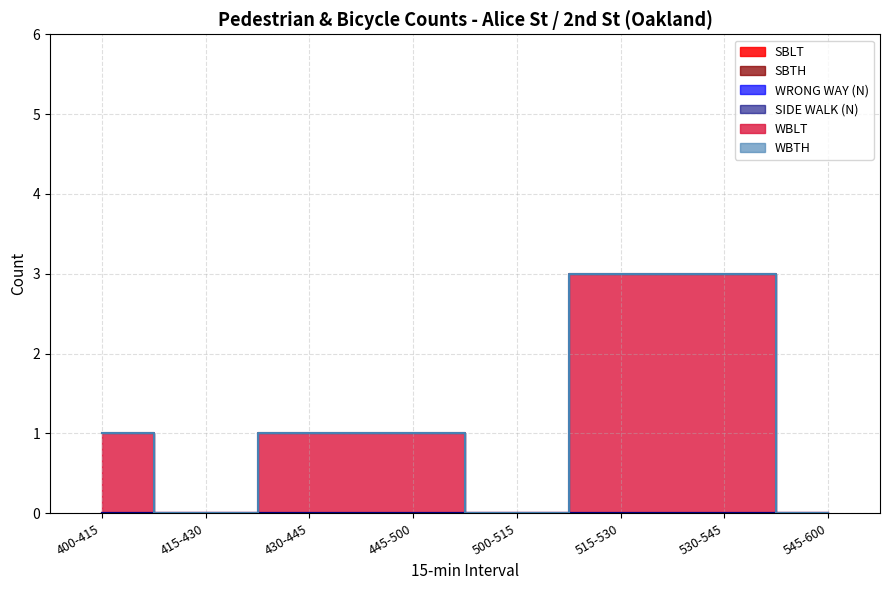

Reading right to left, extract all data points from this chart.

SBLT: 0	0	0	0	0	0	0	0
SBTH: 0	0	0	0	0	0	0	0
WRONG WAY (N): 0	0	0	0	0	0	0	0
SIDE WALK (N): 0	0	0	0	0	0	0	0
WBLT: 0	3	3	0	1	1	0	1
WBTH: 0	0	0	0	0	0	0	0